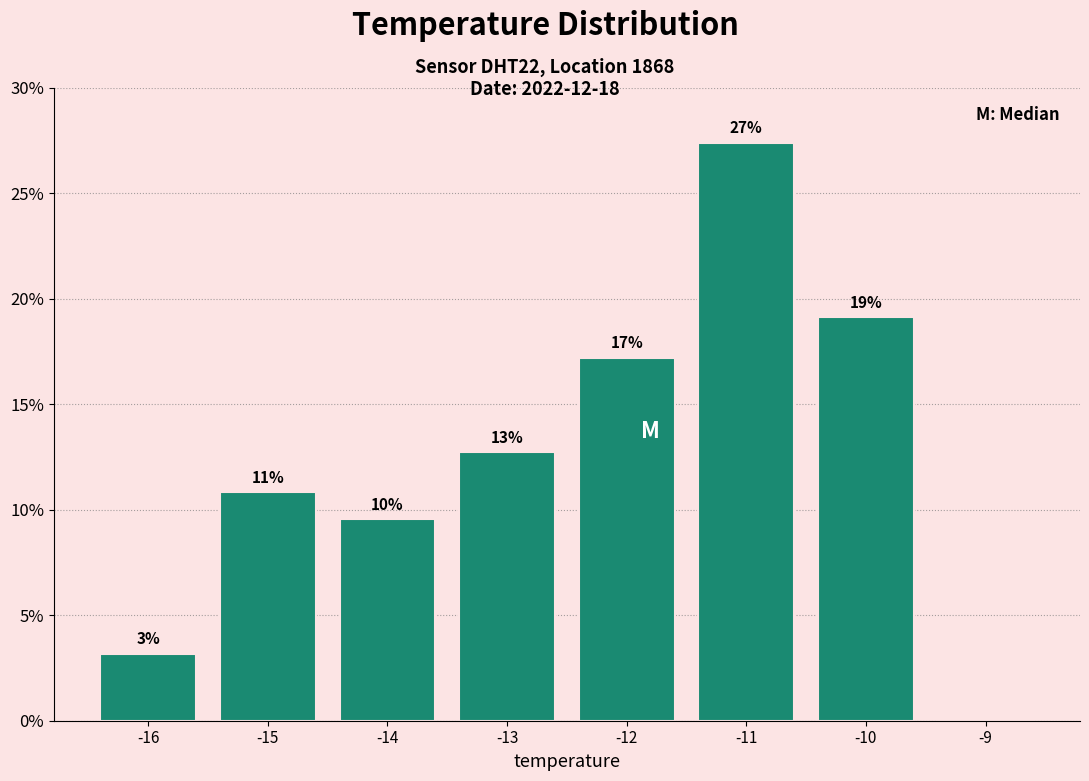

Are the bars horizontal?

No